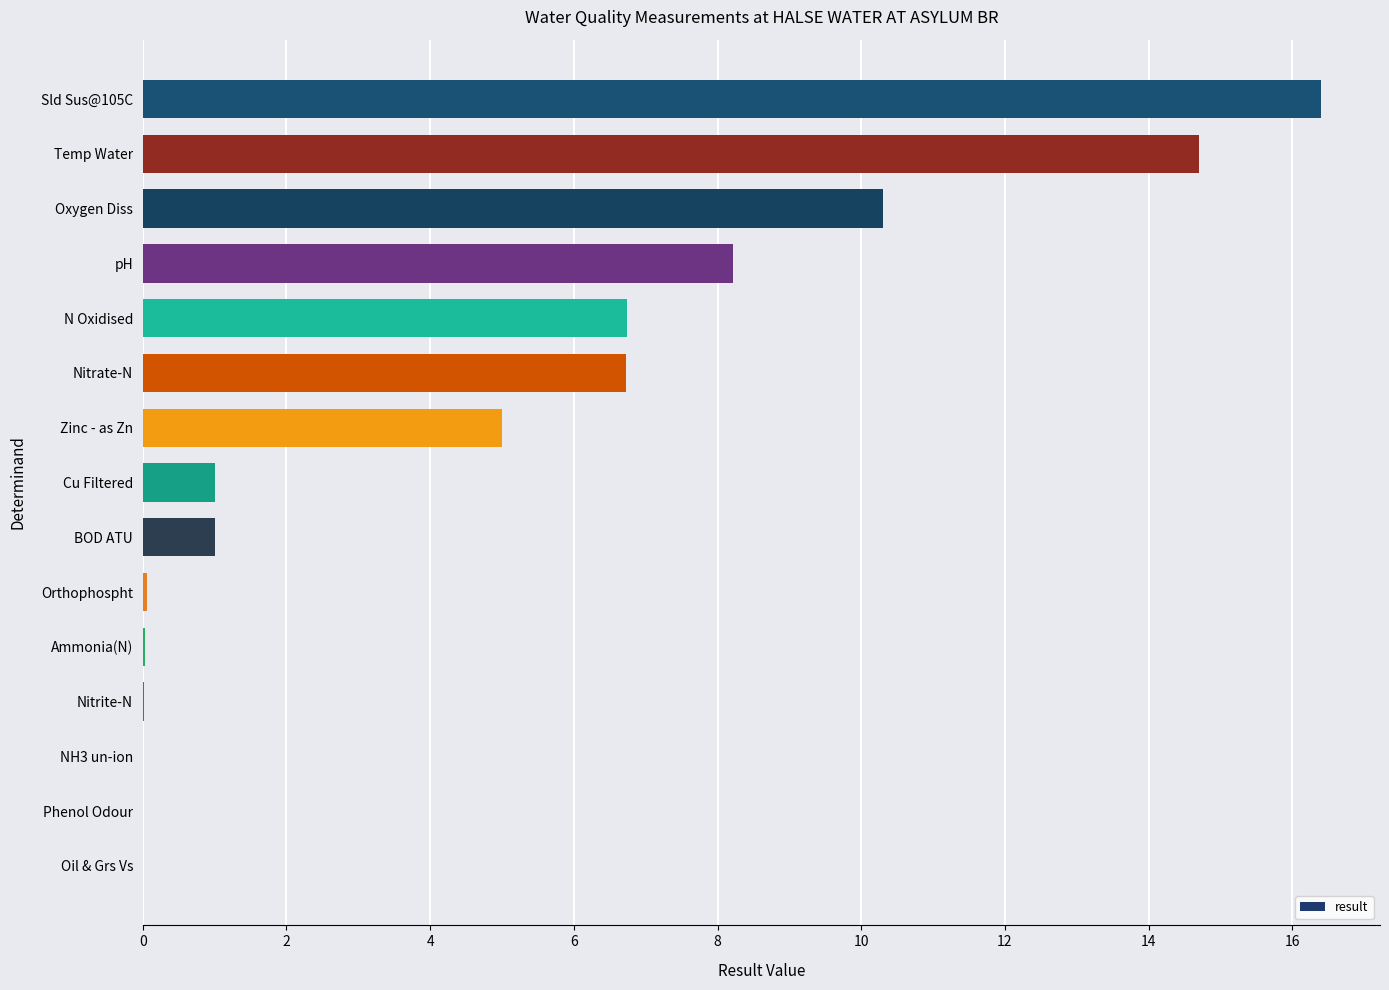

Are the bars horizontal?

Yes